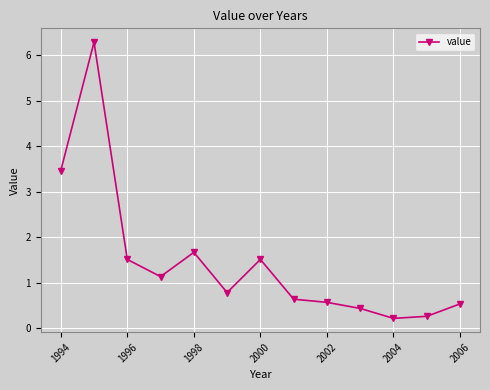

What is the greatest value displayed?

6.3